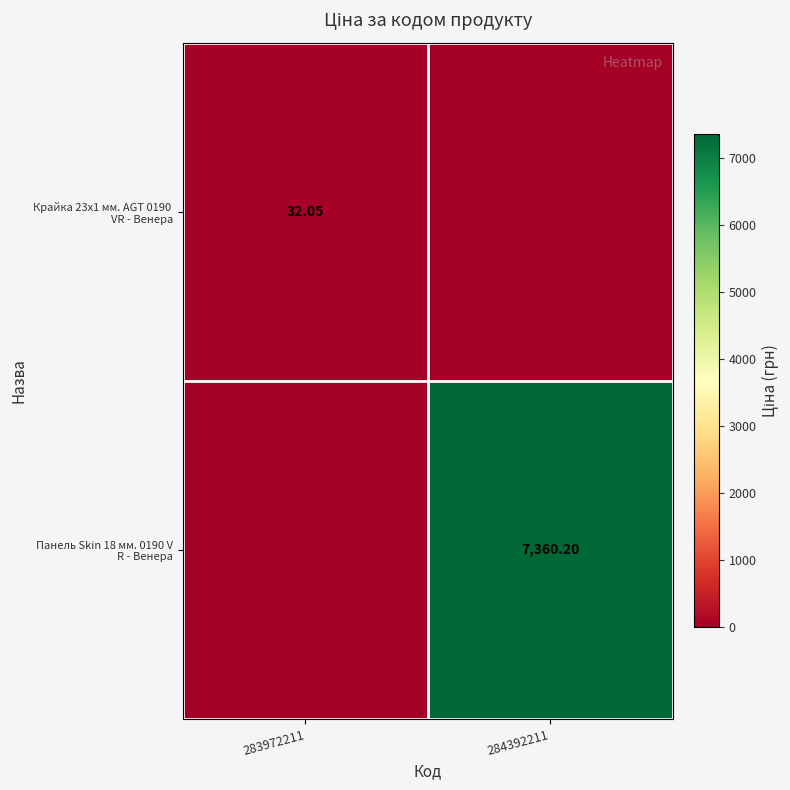

Which series has the widest spread of values?

Панель Skin 18 мм. 0190 V R - Венера